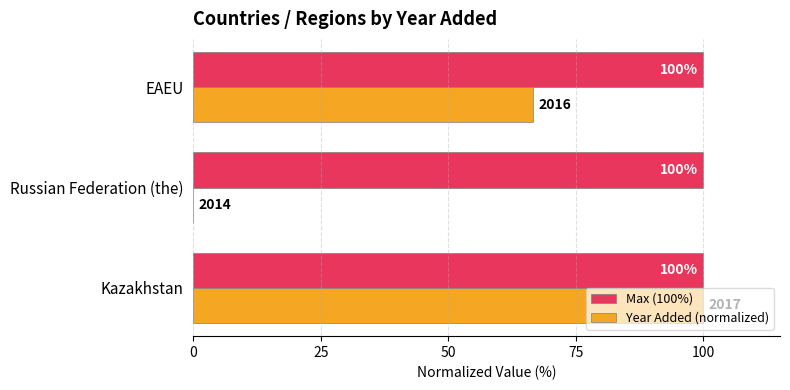

True or false: Year Added (normalized) has a value of 40.1 at Russian Federation (the).

False